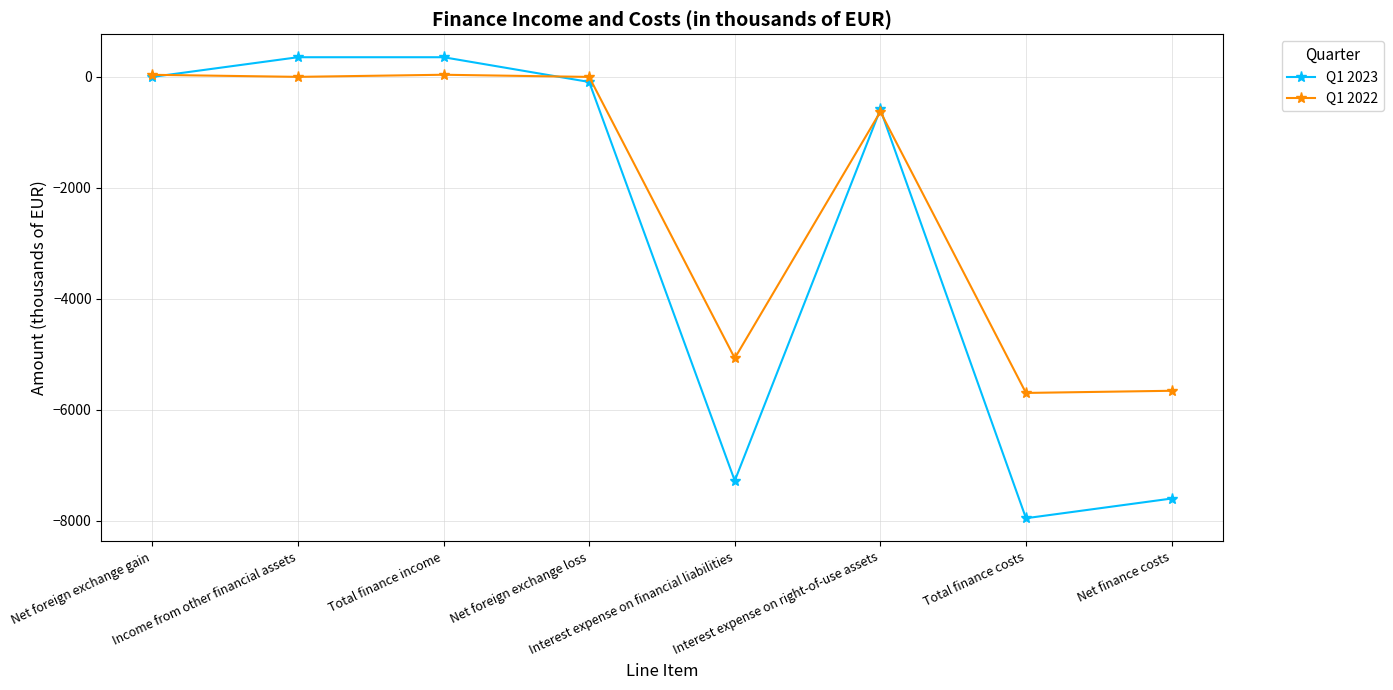

How many interior local valleys does the Q1 2023 series have?

2